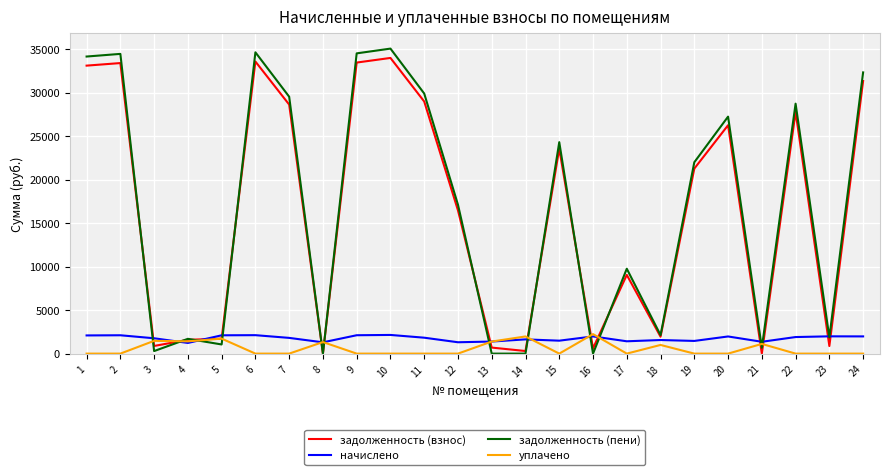

How many lines are shown in the chart?

4